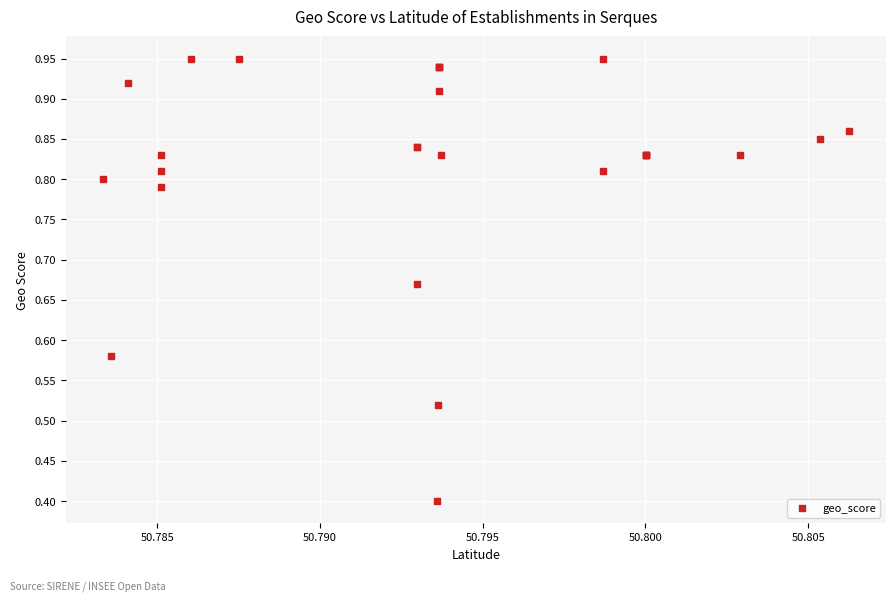

What Y value in the scatter plot is closest to 0?

0.4